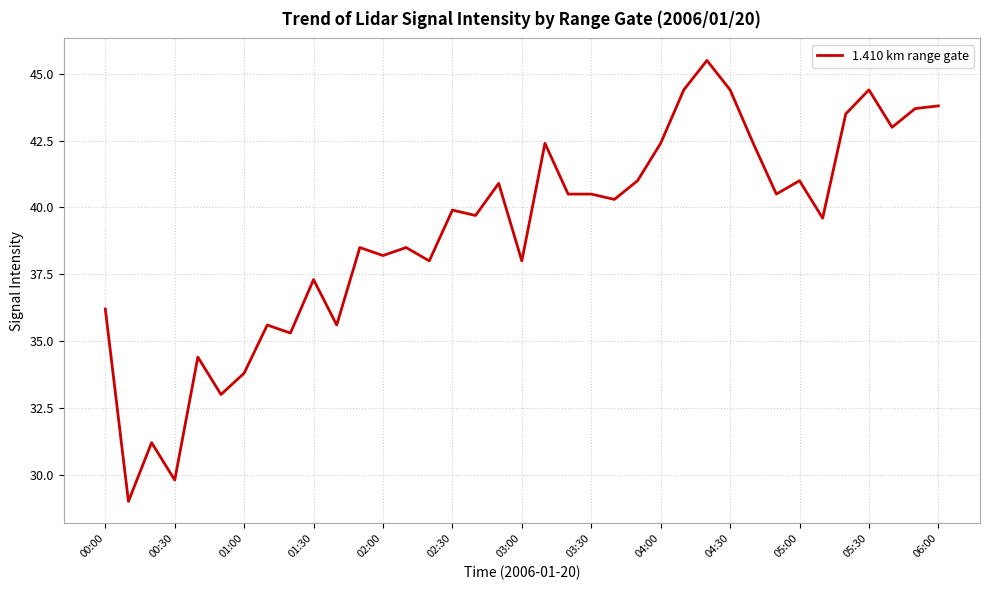

What is the greatest value displayed?

45.5